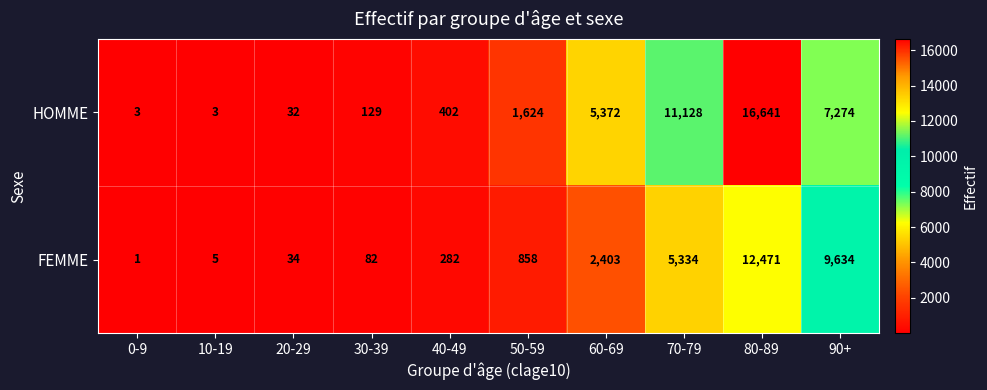

At which category does the chart reach its minimum across all series?

0-9